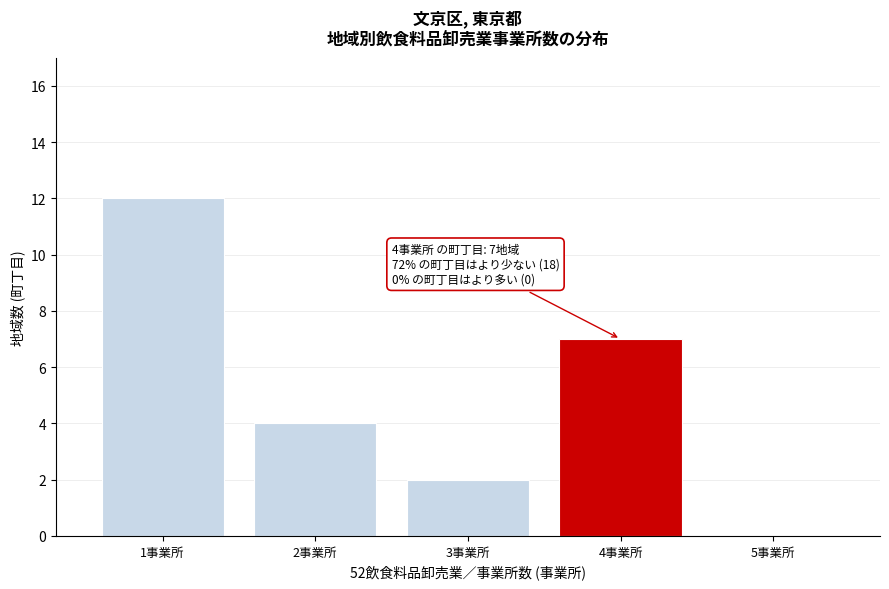

Reading left to right, list all the values displayed in this chart.

1事業所=12	2事業所=4	3事業所=2	4事業所=7	5事業所=0